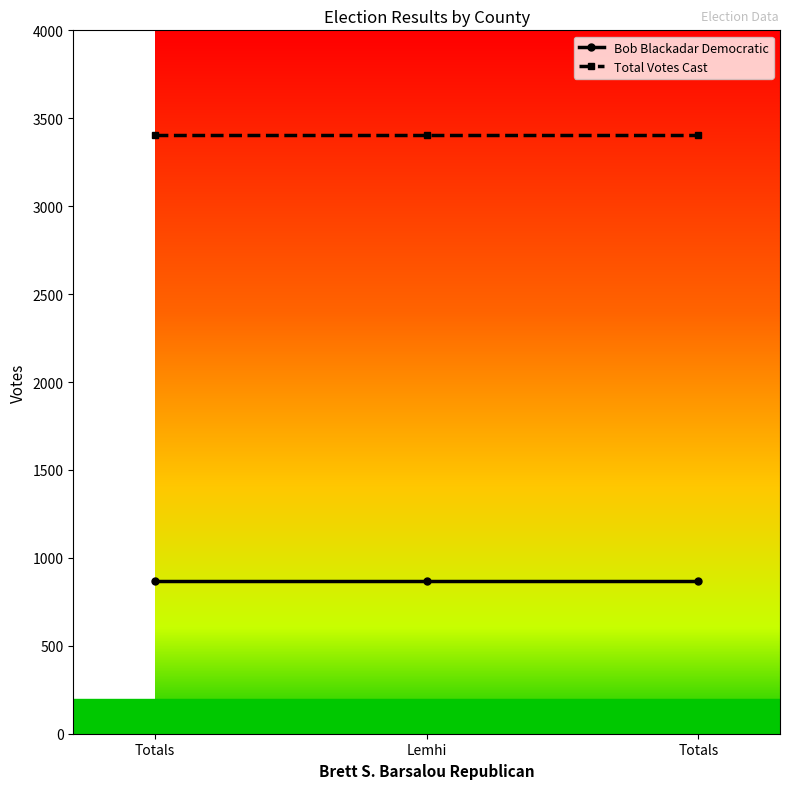

List the labels in order of Bob Blackadar Democratic value, largest first.

Totals, Lemhi, Totals